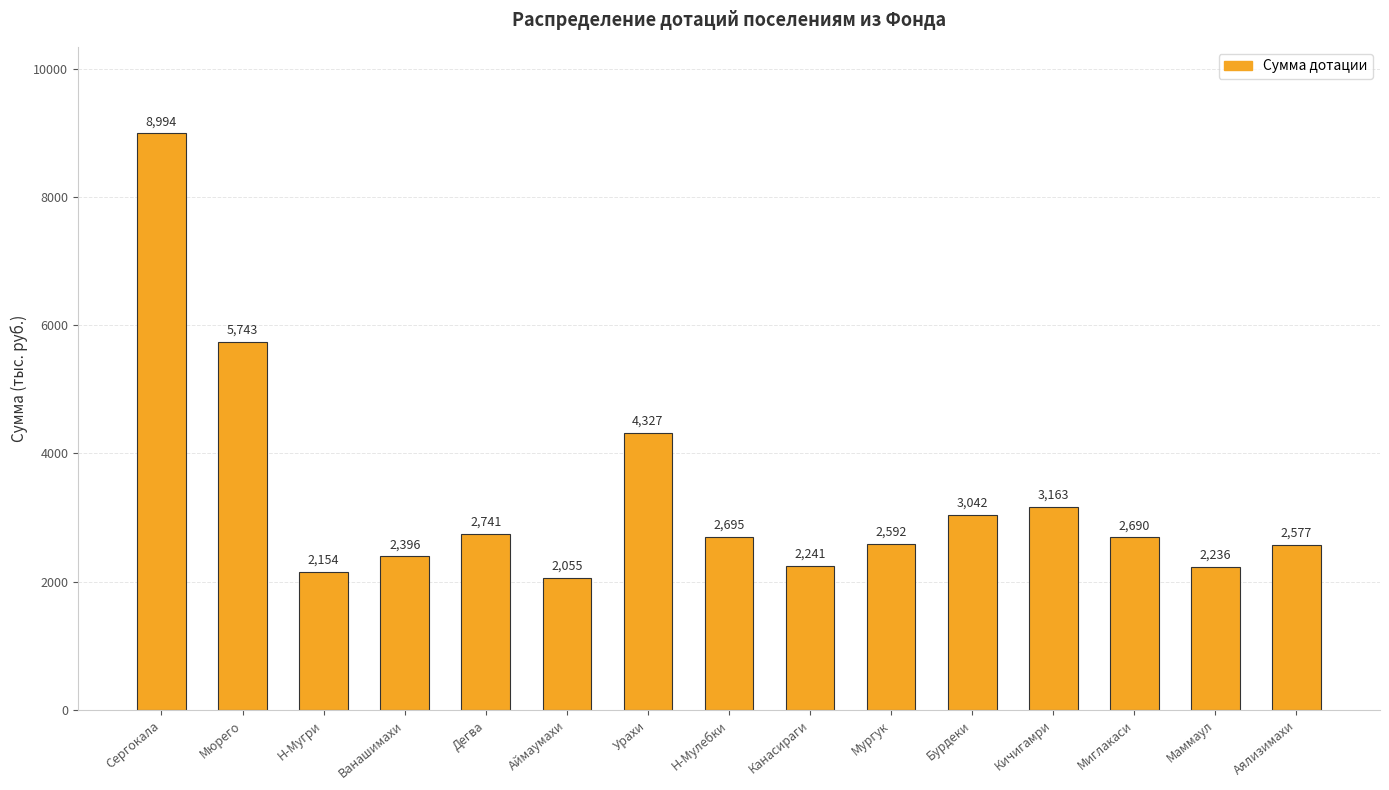

The value at Сергокала is 8994. True or false?

True